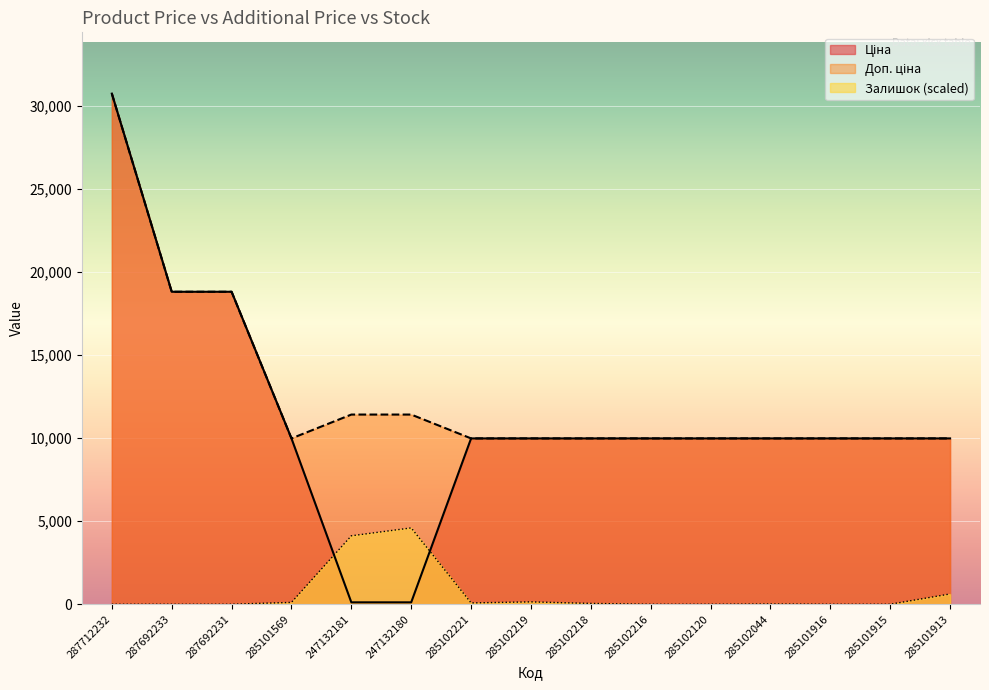

What is the sum of the Доп. ціна values at 287692231 and 285101916?

28771.8